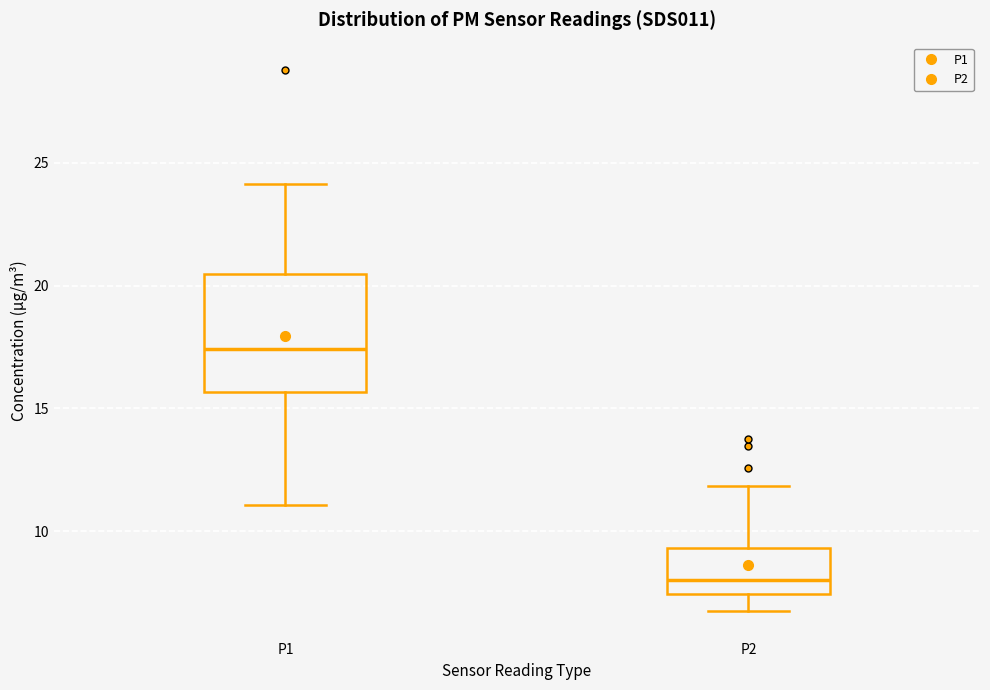

Where is the upper edge of the box for P1 on the y-axis? The values are not printed on the chart, so give them approximately, as read against the axis.

20.5